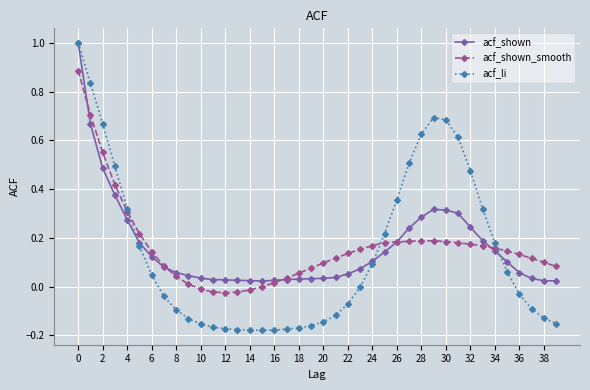

True or false: acf_li and acf_shown intersect in this chart.

True